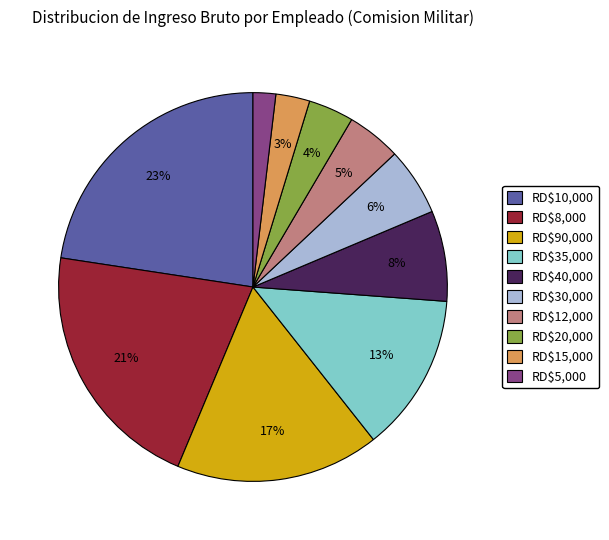

Does RD$10,000 account for over 50% of the chart?

No